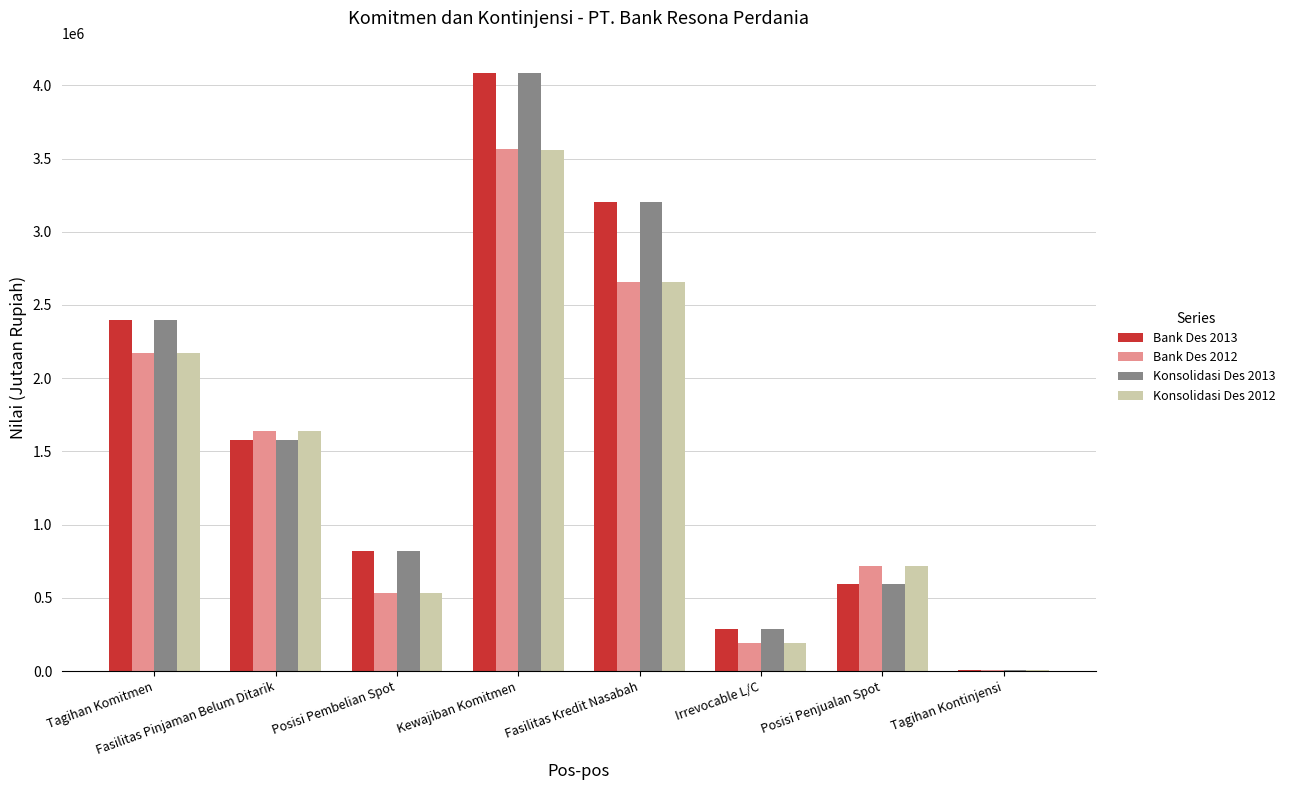

Count the number of data series in this chart.

4